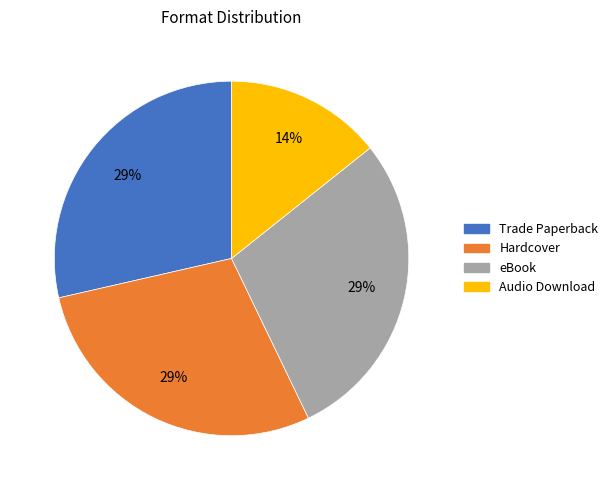

Is there a majority slice in this chart?

No